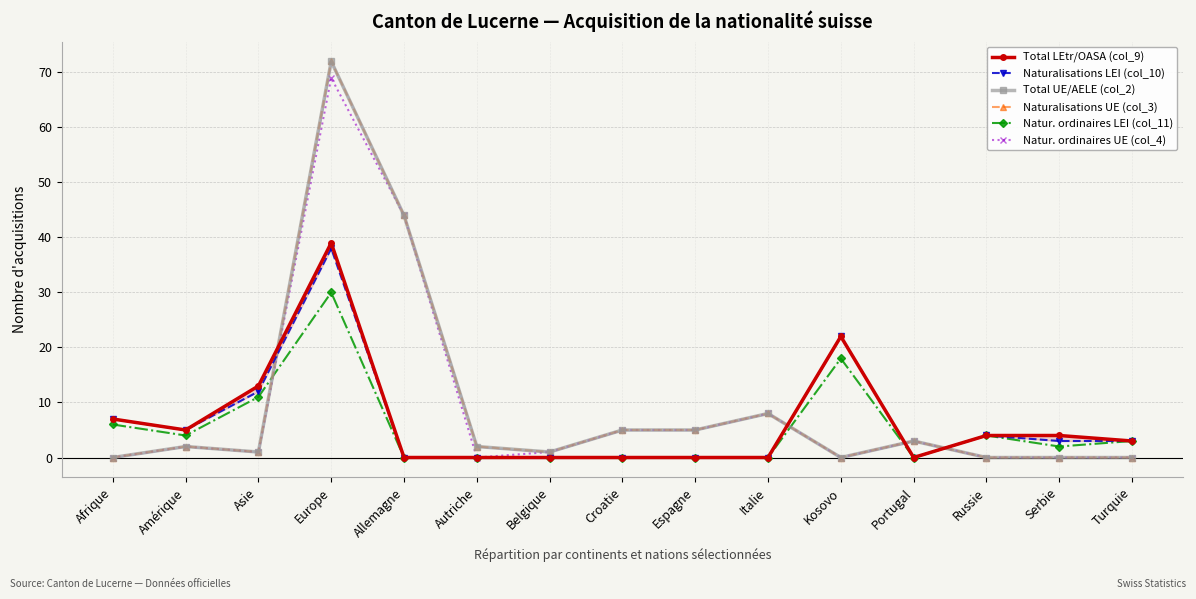

Between Autriche and Amérique, which is larger?

Amérique